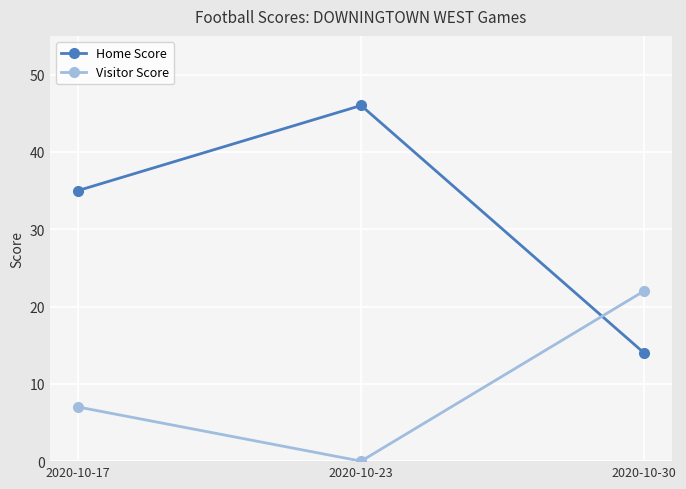

What is the spread (max minus min) of values at 2020-10-23?

46